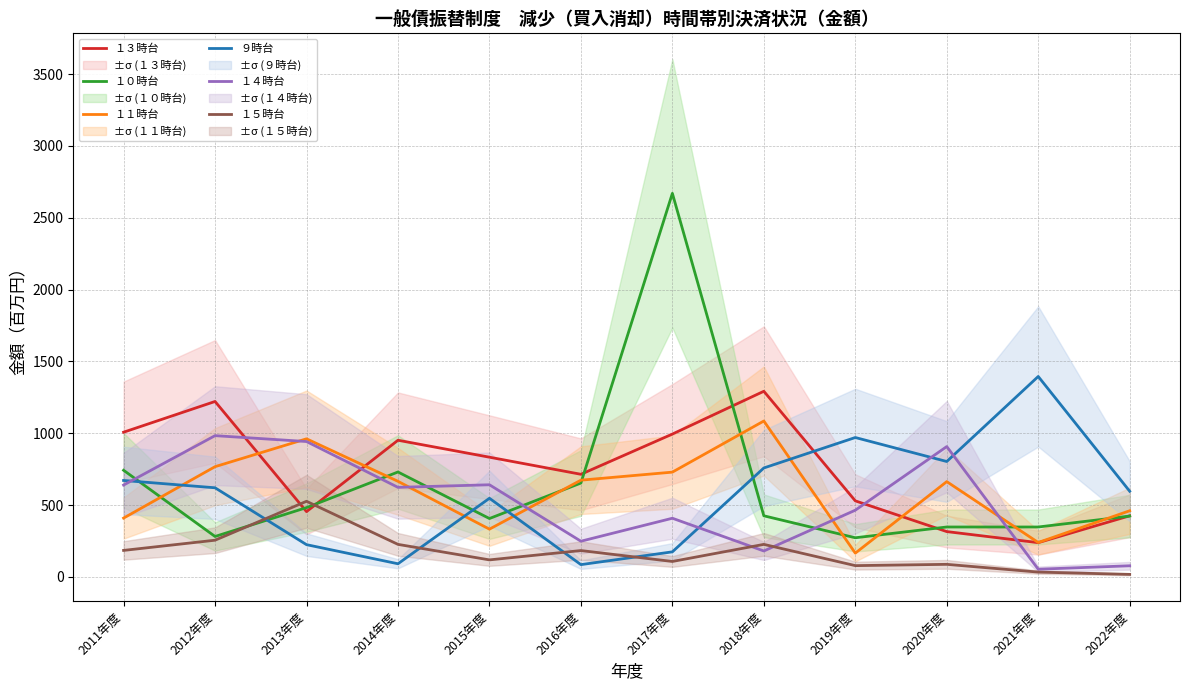

Where is the first local maximum for １３時台?

2012年度